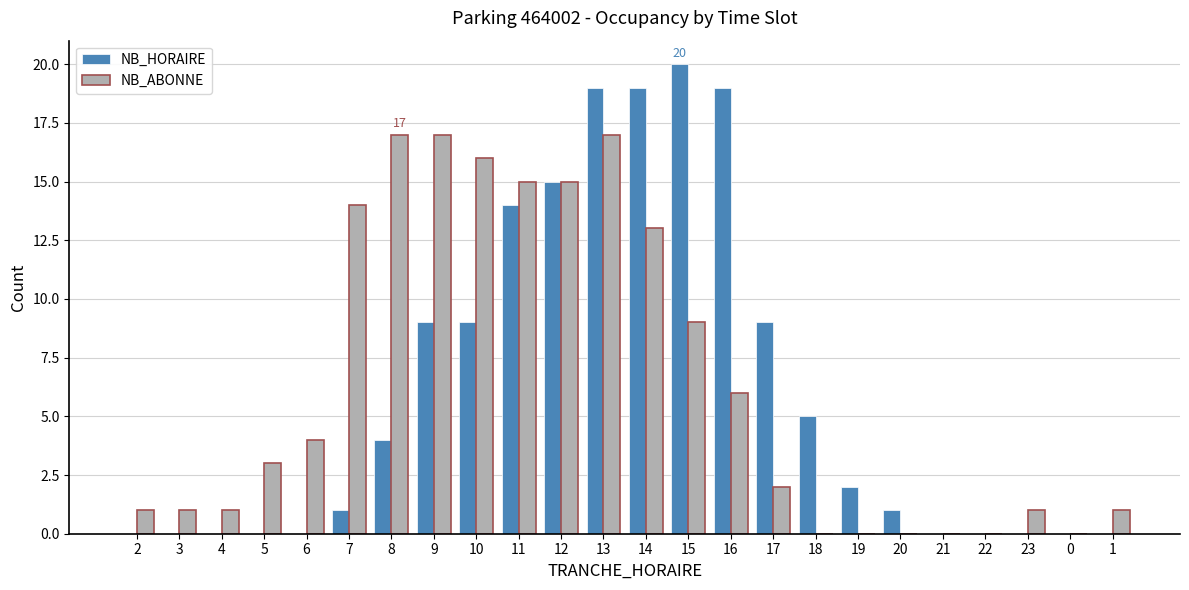

What is the maximum value for NB_ABONNE?

17